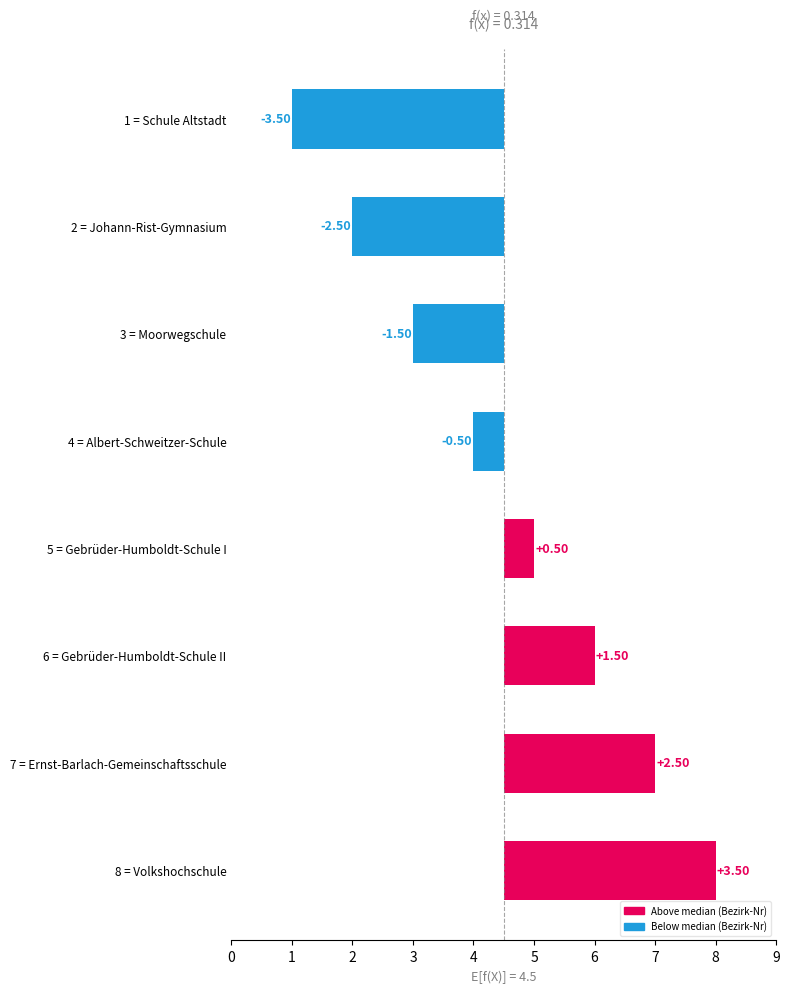

Rank the categories by value from highest to lowest.

8 = Volkshochschule, 7 = Ernst-Barlach-Gemeinschaftsschule, 6 = Gebrüder-Humboldt-Schule II, 5 = Gebrüder-Humboldt-Schule I, 4 = Albert-Schweitzer-Schule, 3 = Moorwegschule, 2 = Johann-Rist-Gymnasium, 1 = Schule Altstadt